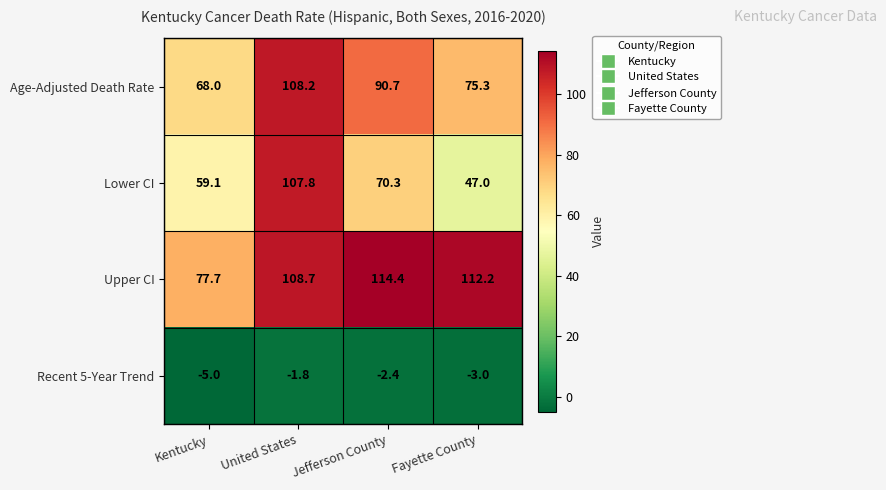

Count the Recent 5-Year Trend values in the range -3 to -1.

3